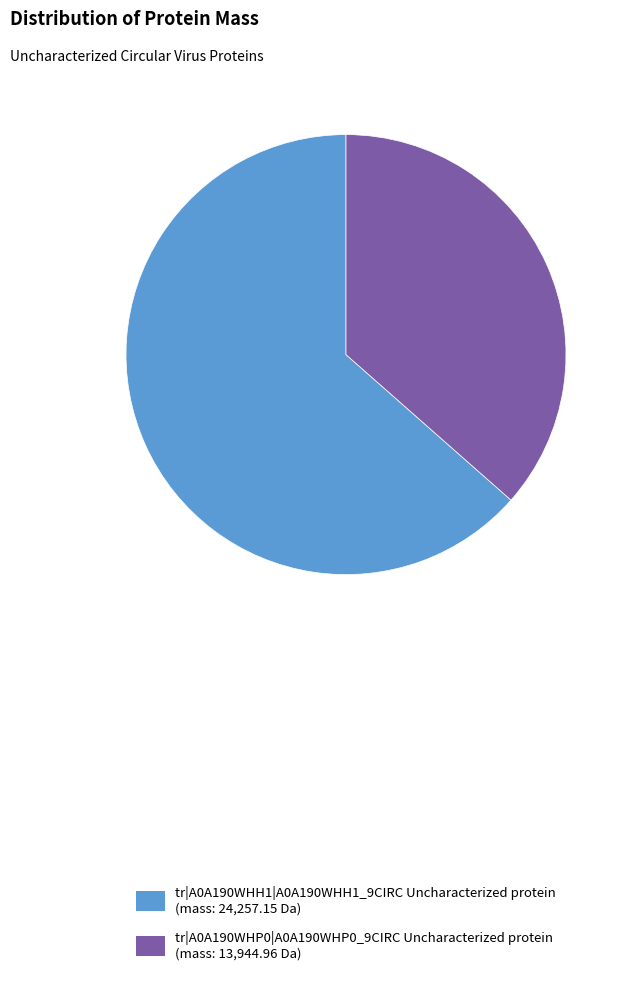

Is the sum of tr|A0A190WHP0|A0A190WHP0_9CIRC and tr|A0A190WHH1|A0A190WHH1_9CIRC greater than half?

Yes